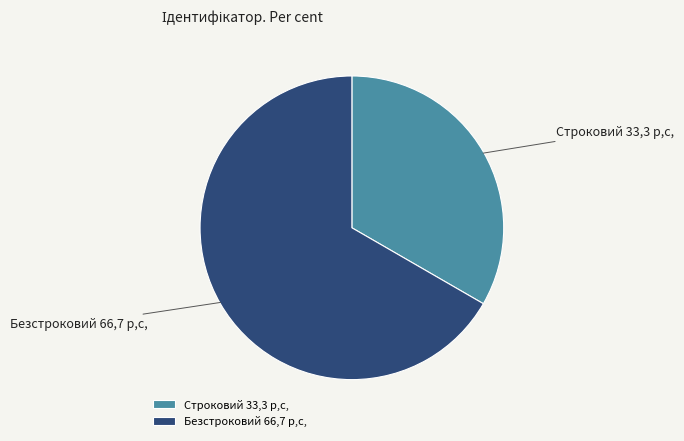

Between Строковий and Безстроковий, which is larger?

Безстроковий